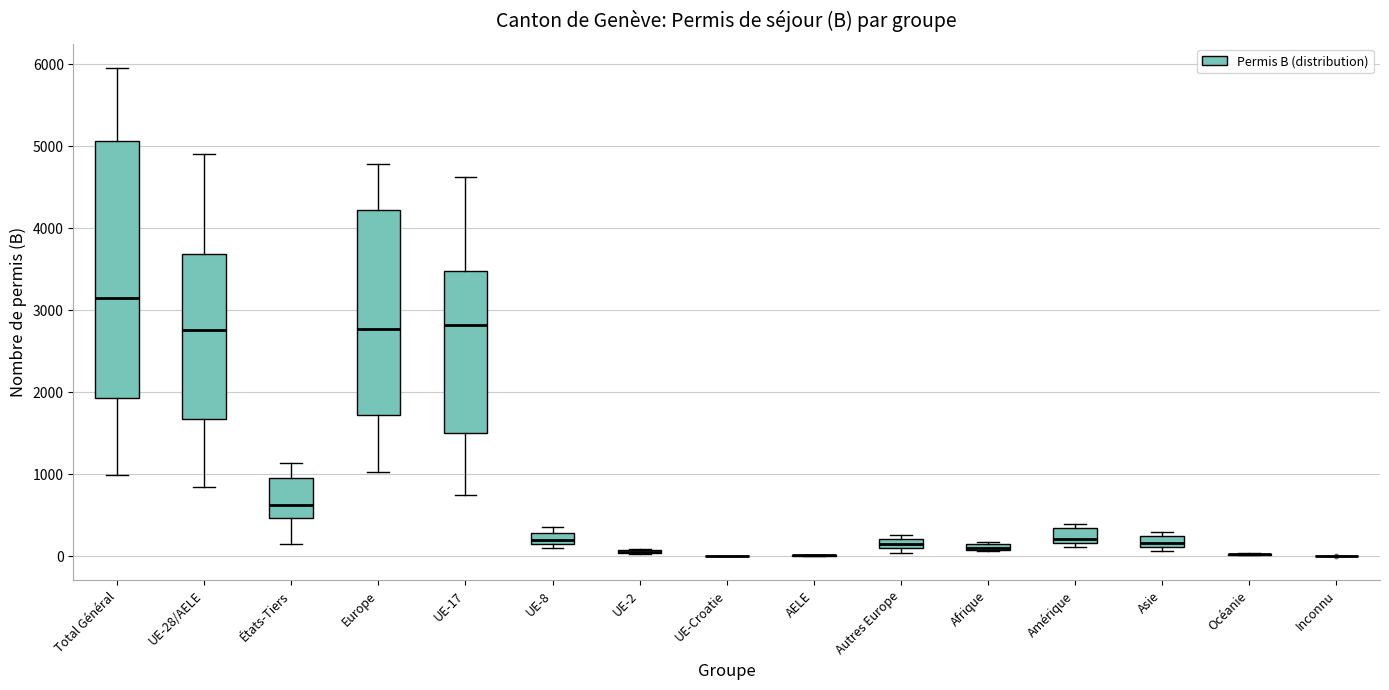

Which box is the tallest, from its lower edge to its upper edge?

Total Général